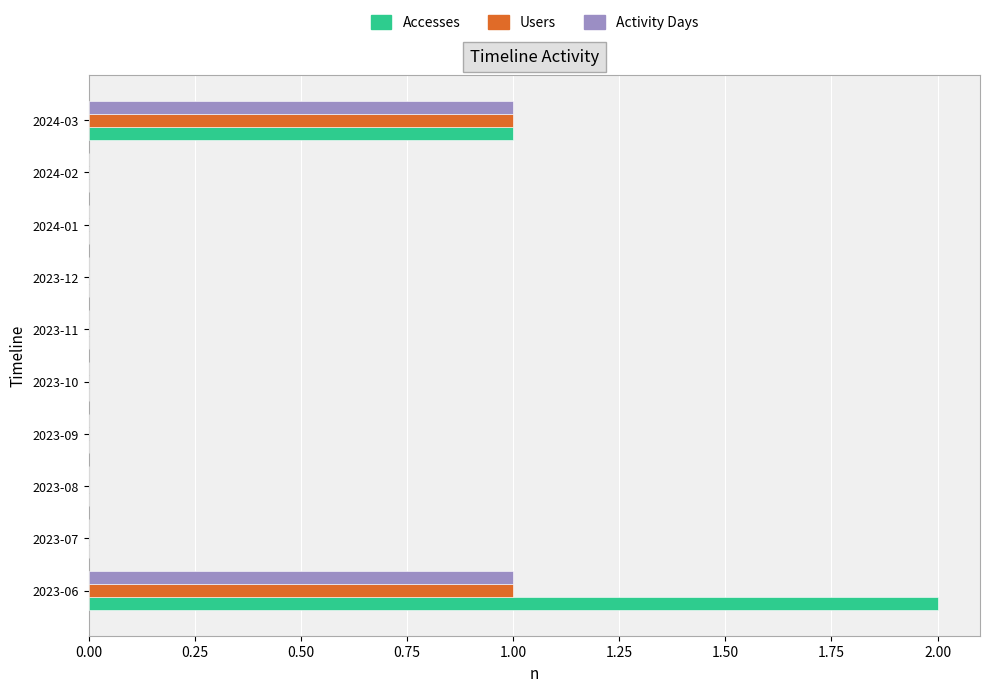

What are all the series names shown in the legend?

Accesses, Users, Activity Days